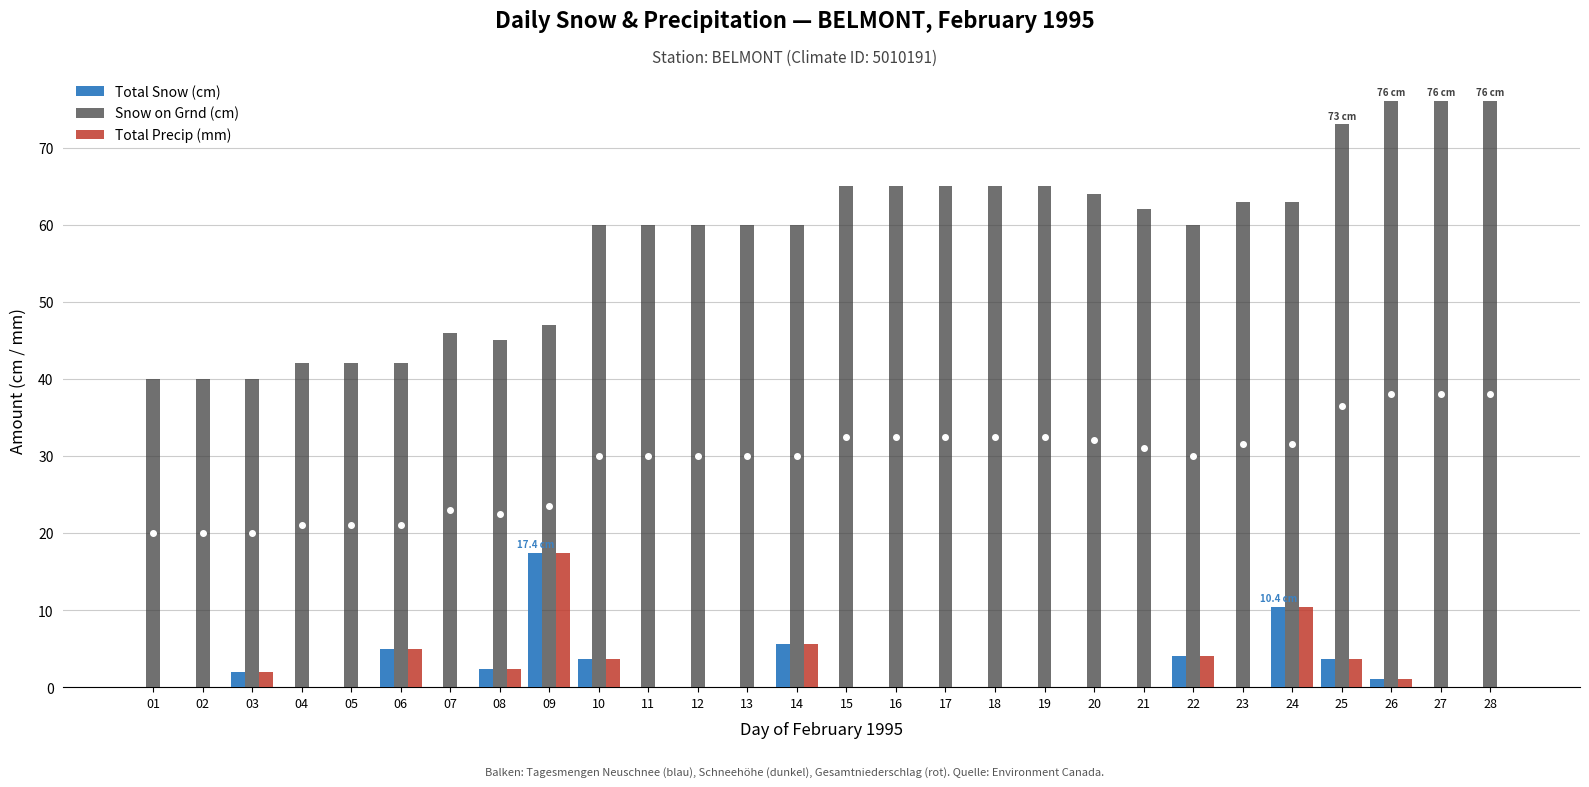

Are the bars grouped side by side (vs. stacked)?

Yes